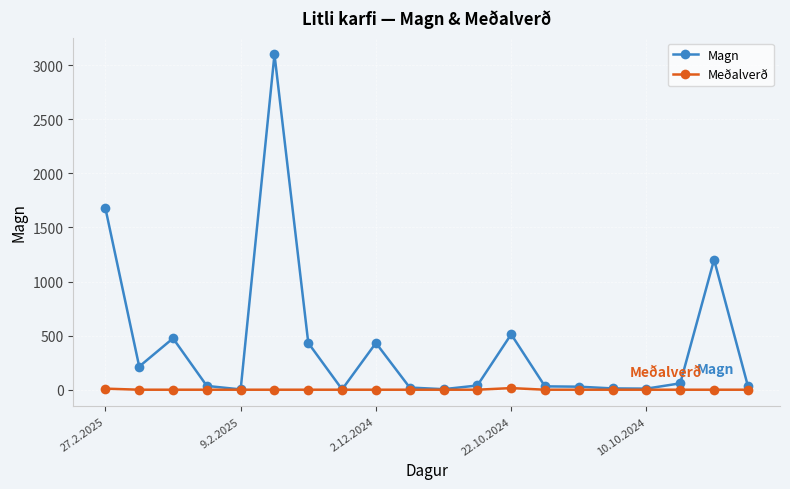

What is the greatest value displayed?

3099